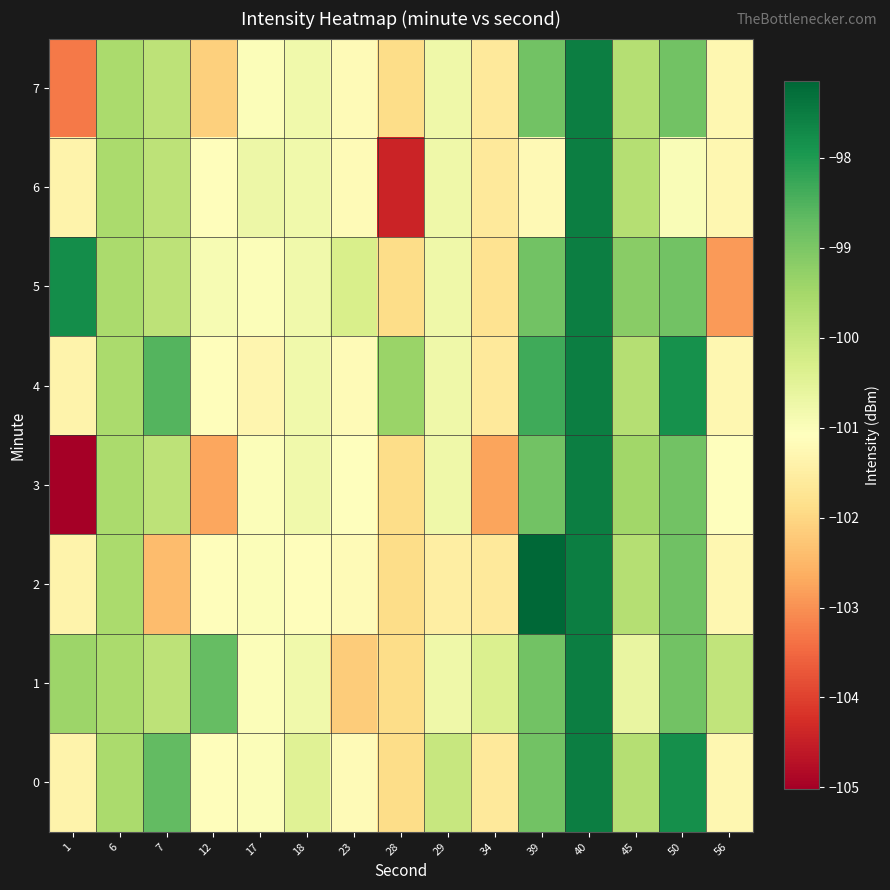

List the series in order of their peak value, lowest first.

0, 1, 3, 4, 5, 6, 7, 2